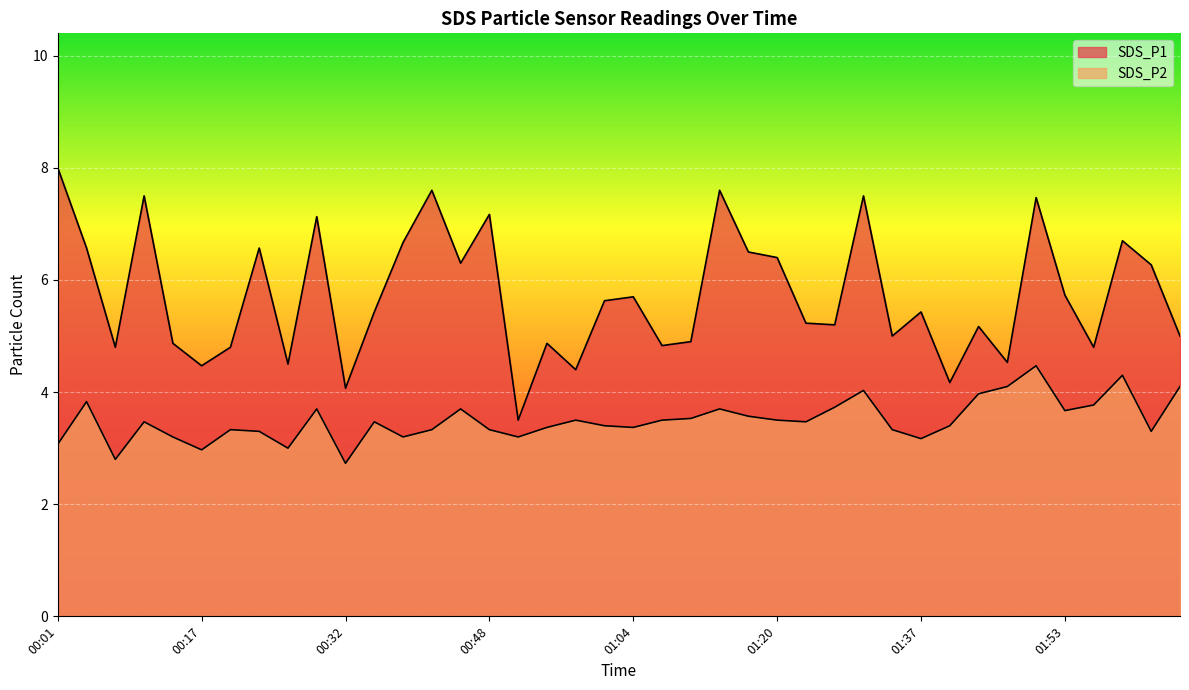

How many values in the SDS_P1 series are below 5?

14